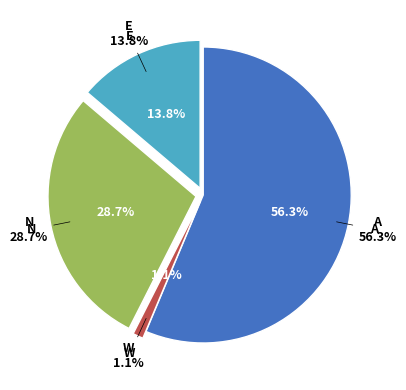

Count the number of slices in the pie.

4